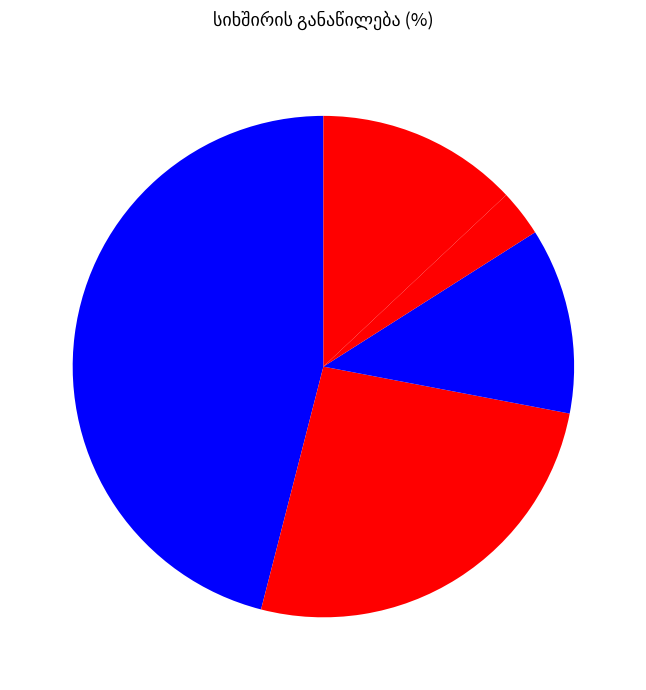

How many segments does this pie chart have?

5